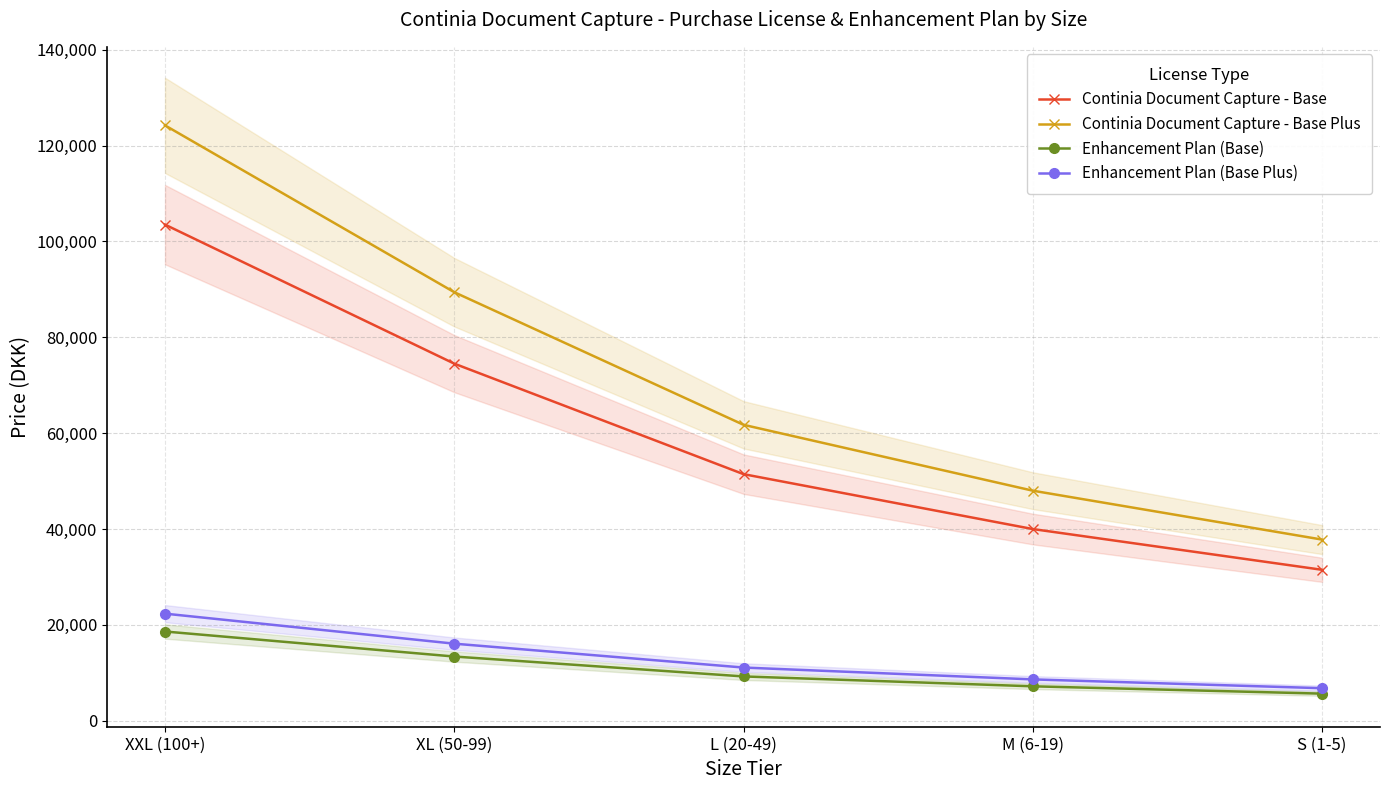

Rank the series at XL (50-99) from highest to lowest value.

Continia Document Capture - Base Plus, Continia Document Capture - Base, Enhancement Plan (Base Plus), Enhancement Plan (Base)